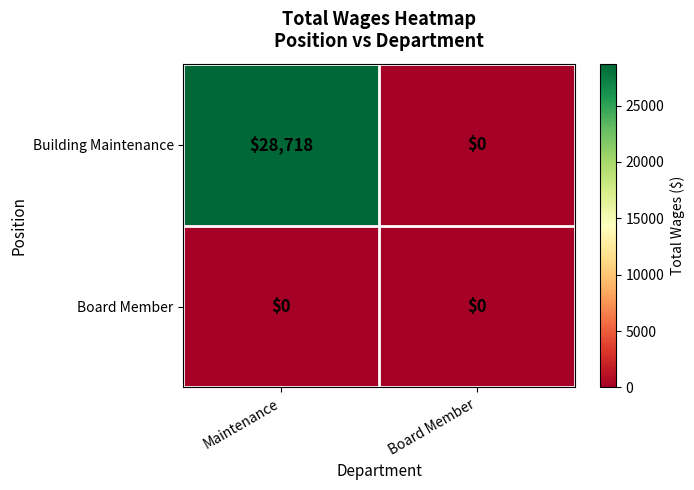

Rank the series by their average value, from lowest to highest.

Board Member, Building Maintenance